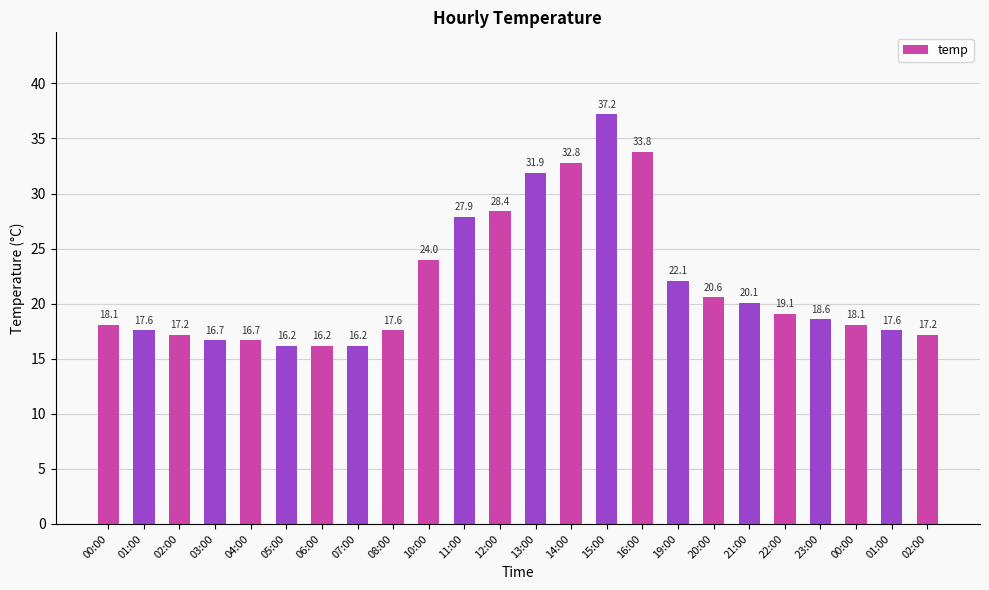

What is the difference between the maximum and minimum values?

21.0